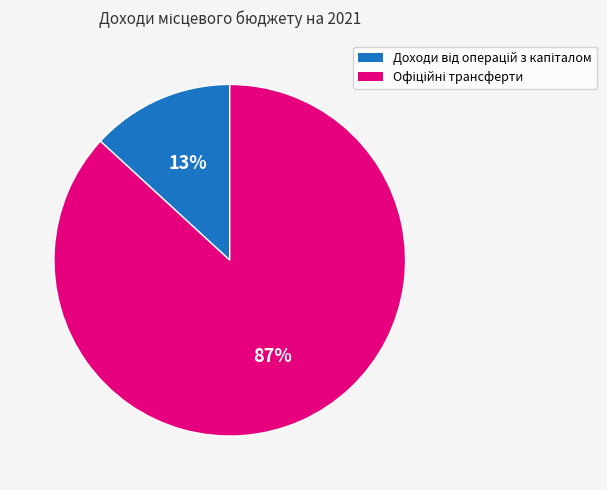

To the nearest percent, what is the average slice percentage?

50%